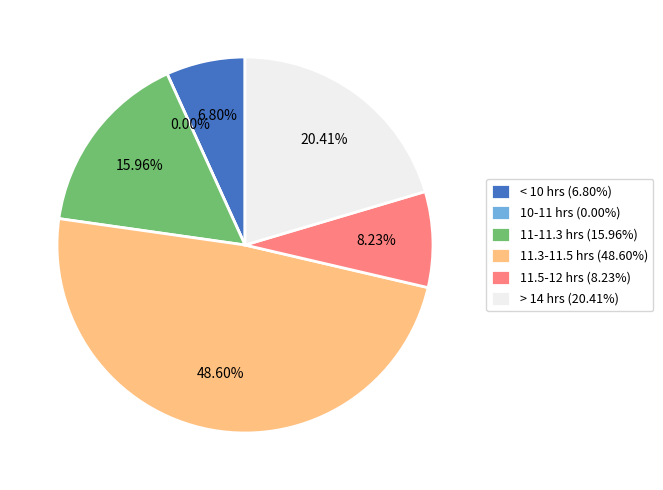

Is it true that Sat is 1% of the pie?

False